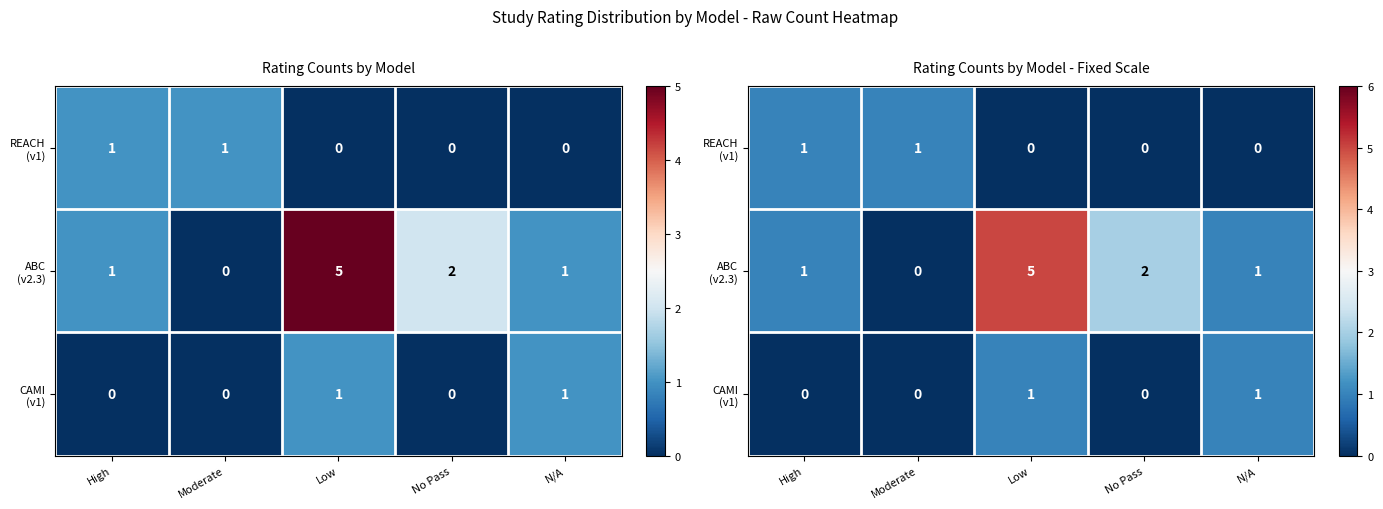

What is the difference between the maximum and second lowest values in the REACH (v1) series?

1